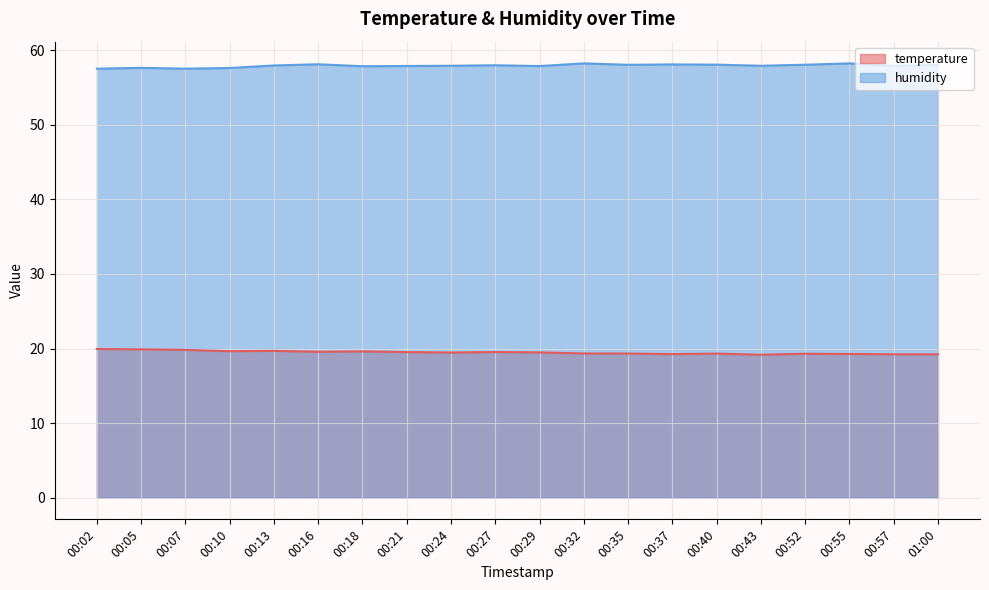

The value of humidity at 00:55 is 102.7. True or false?

False